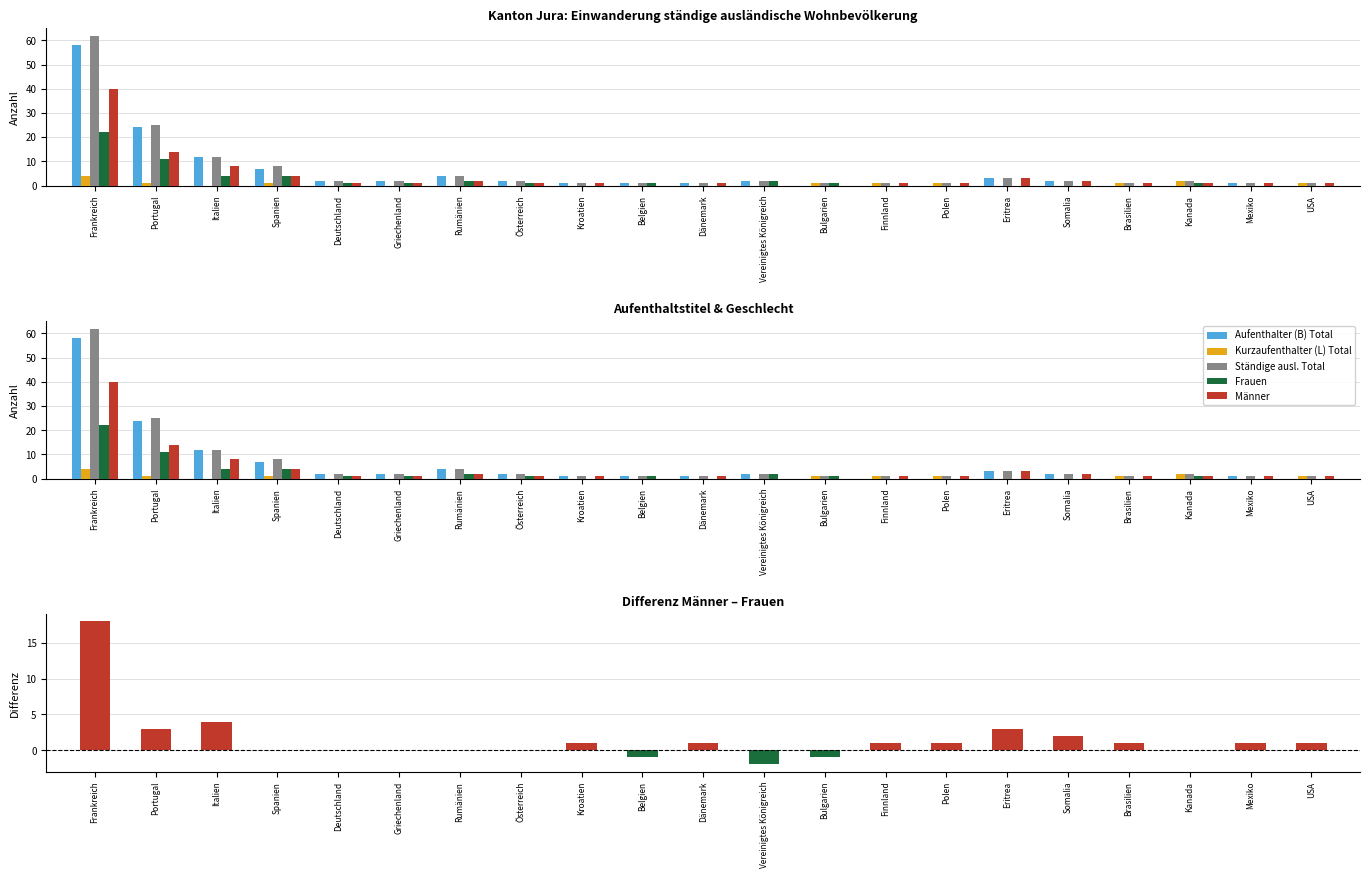

At how many categories does at least one series exceed 37?

1